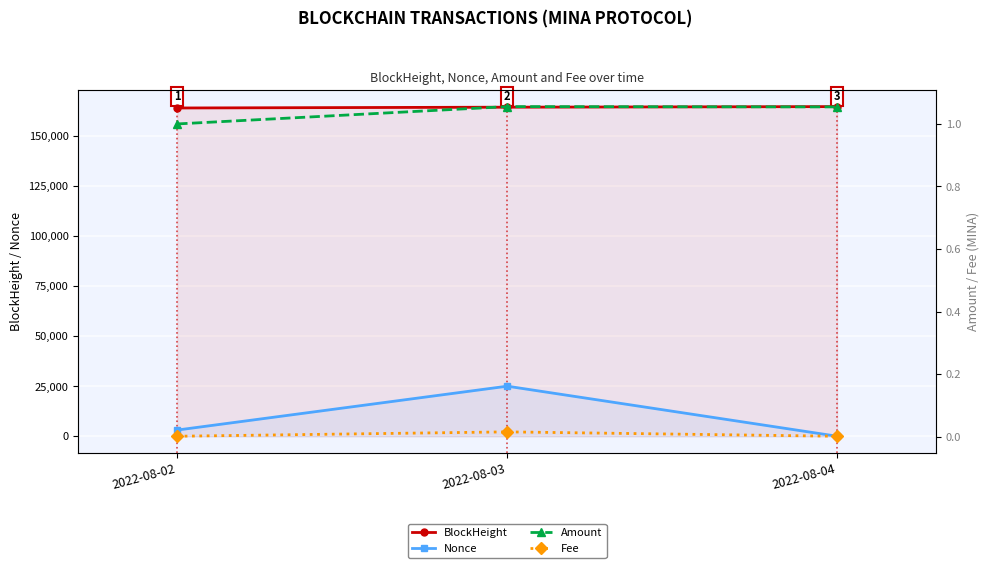

Rank the series by their maximum value, from lowest to highest.

Fee, Amount, Nonce, BlockHeight